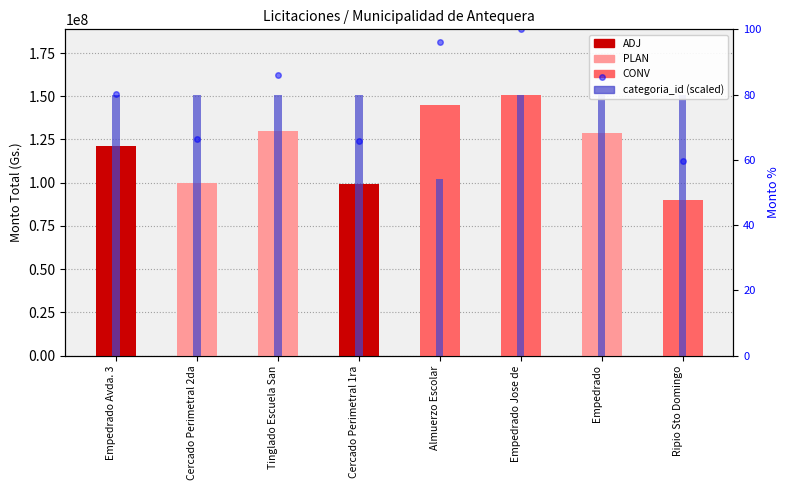

The value of monto_total at Empedrado is 184903292.4. True or false?

False